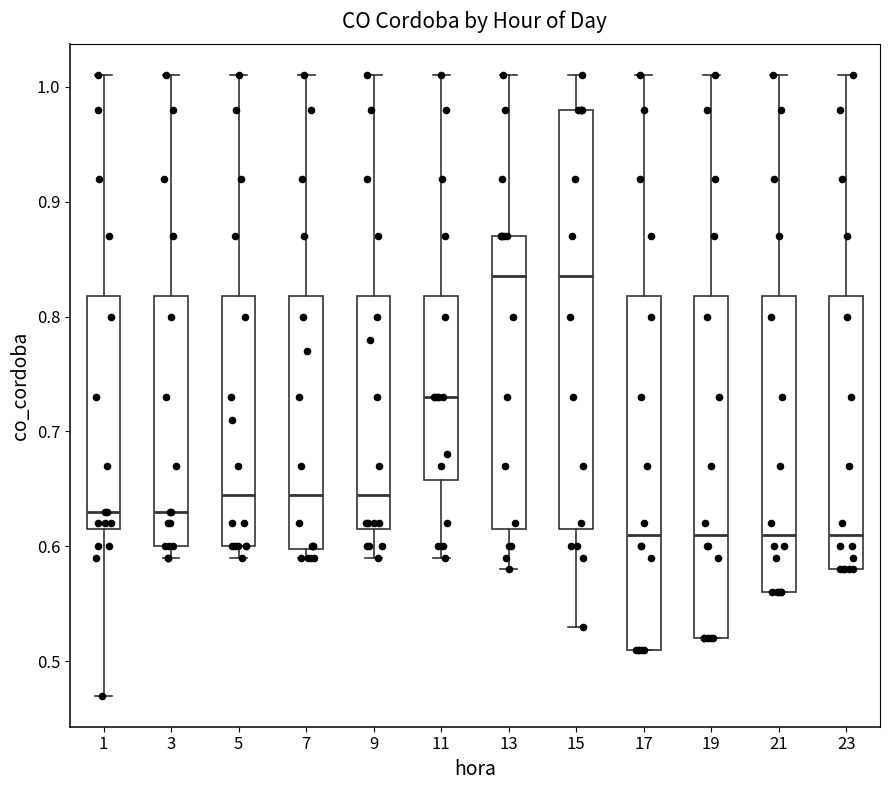

Comparing the boxes themselves (not the whiskers), which one is the tallest?

15